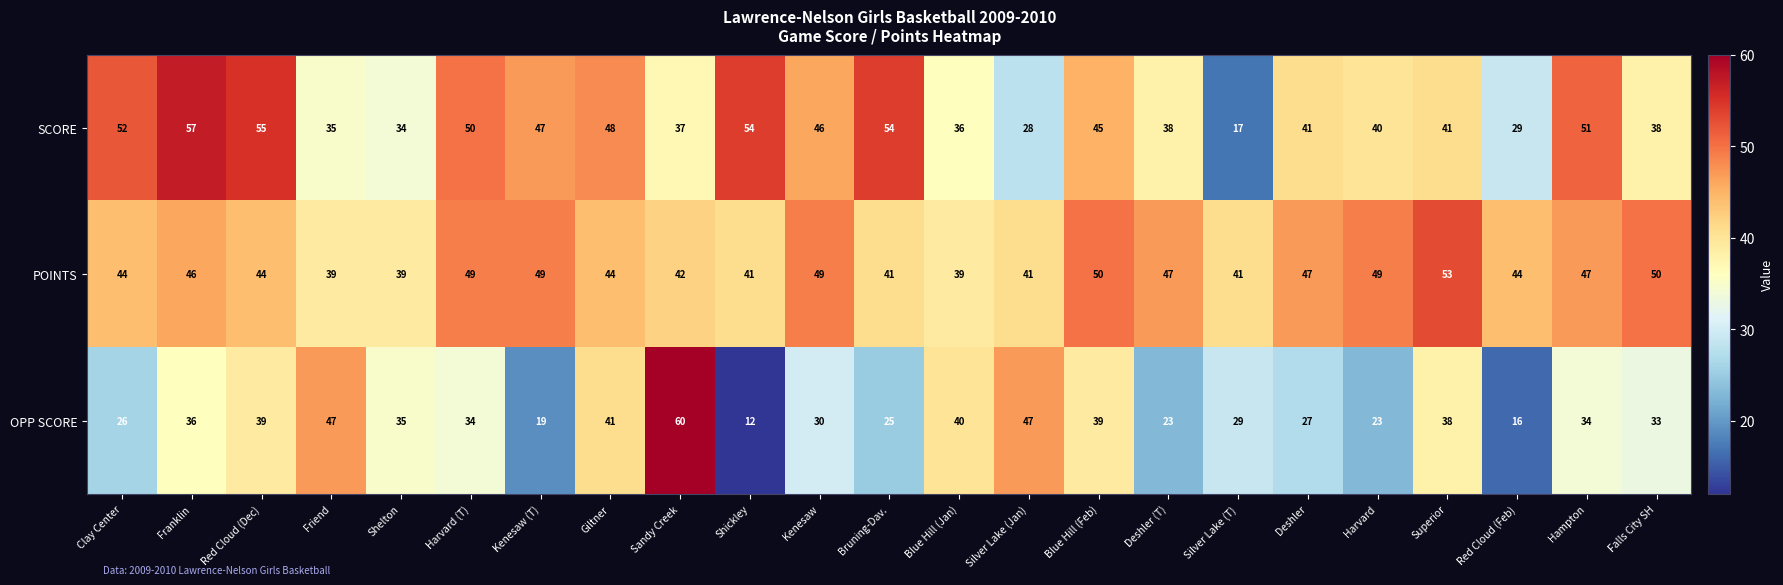

What is the average value of the SCORE series?

42